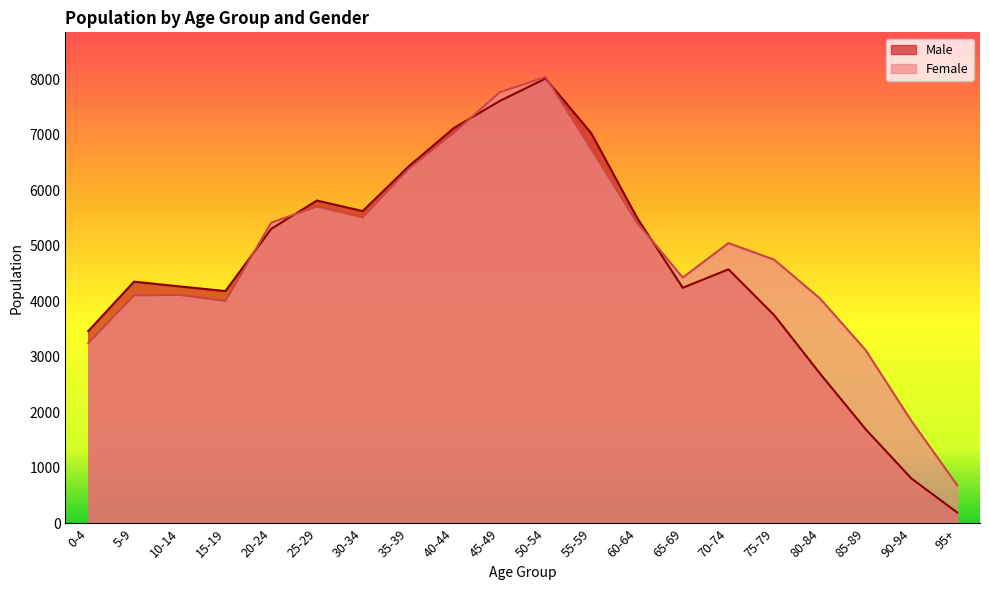

After their last crossing, which series has the higher values: Female or Male?

Female